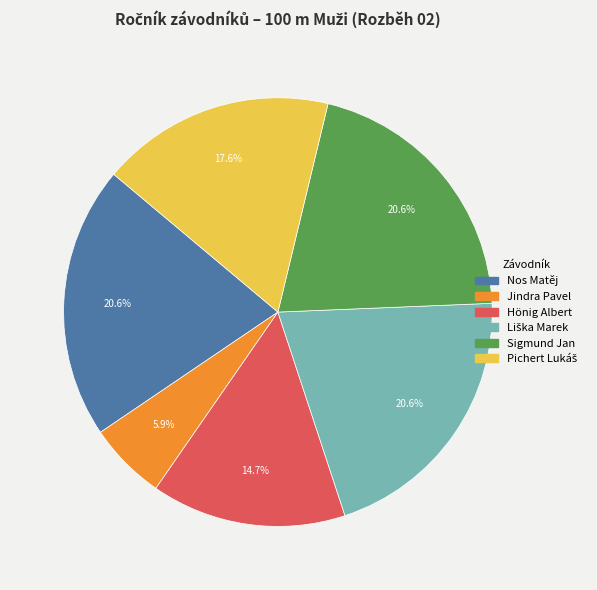

Count the number of slices in the pie.

6